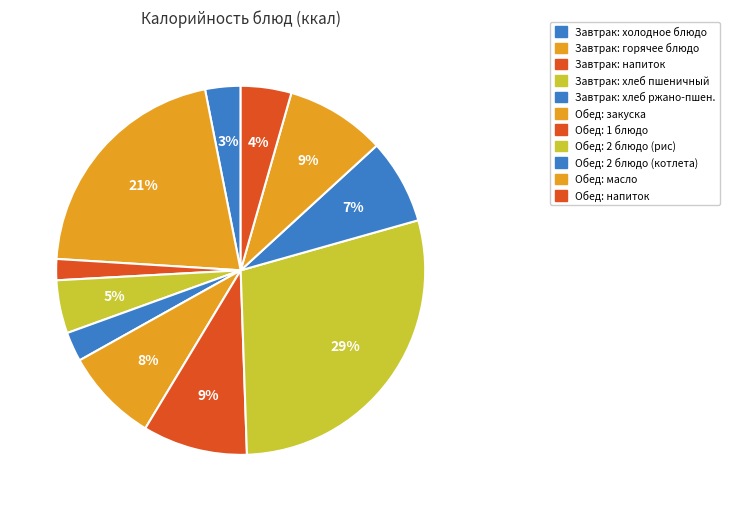

Count the number of slices in the pie.

11